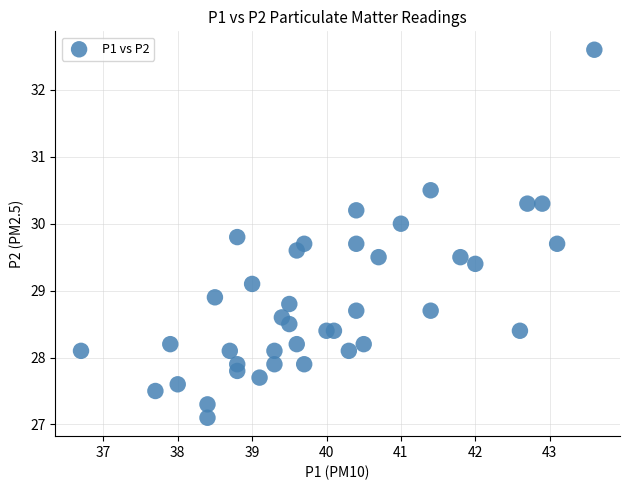

What is the range of Y values (max minus min)?

5.5